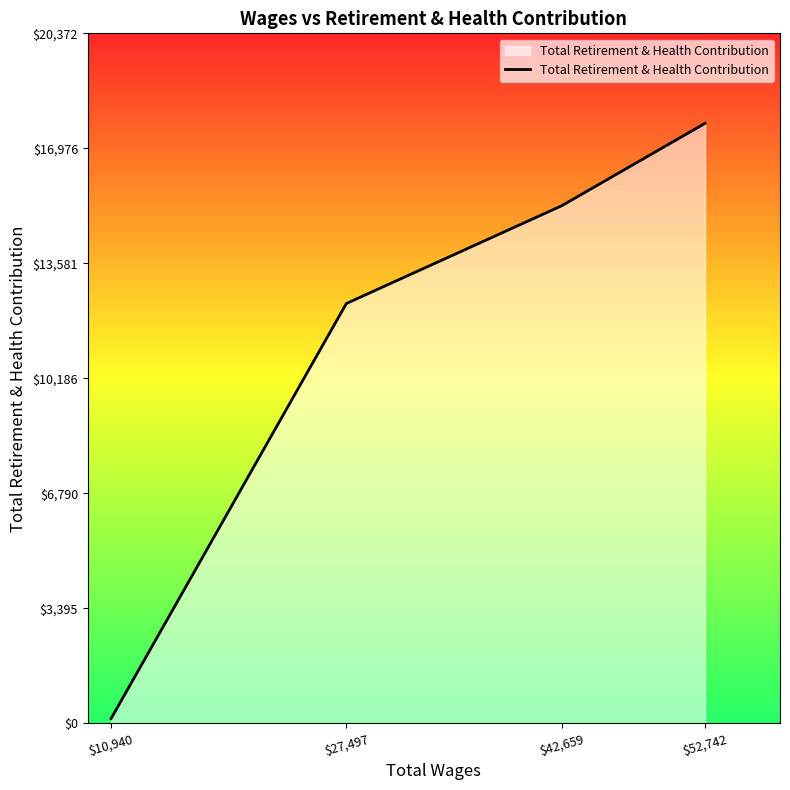

List the labels in order of value, largest first.

$52,742, $42,659, $27,497, $10,940